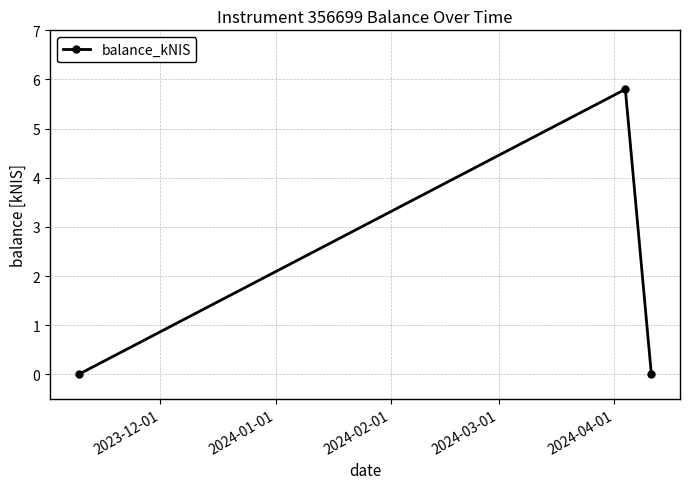

What is the value of the 2nd point from the left?

5.8